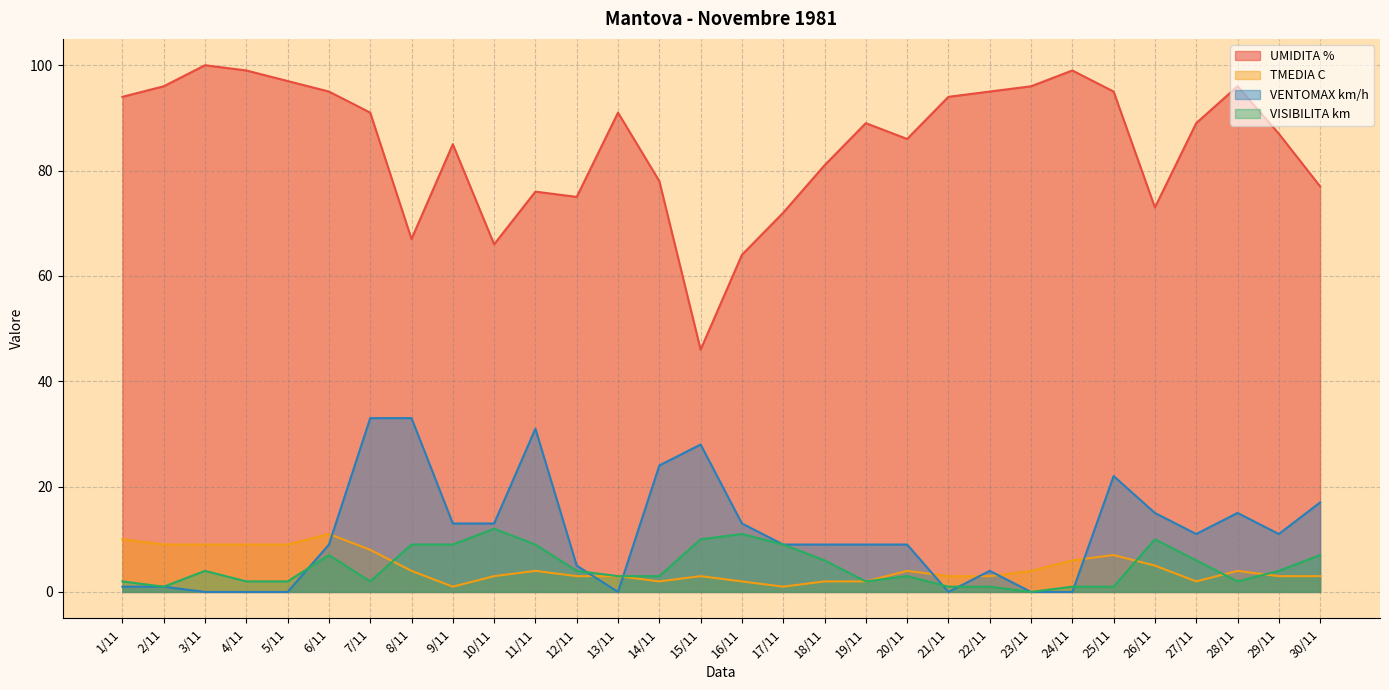

What value does the UMIDITA % series have at 9/11, to the nearest 10?

80